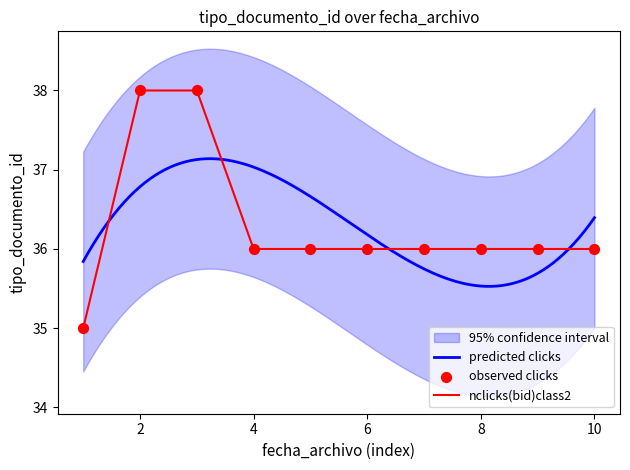

Is it true that nclicks(bid)class2 equals 36 at 6?

True